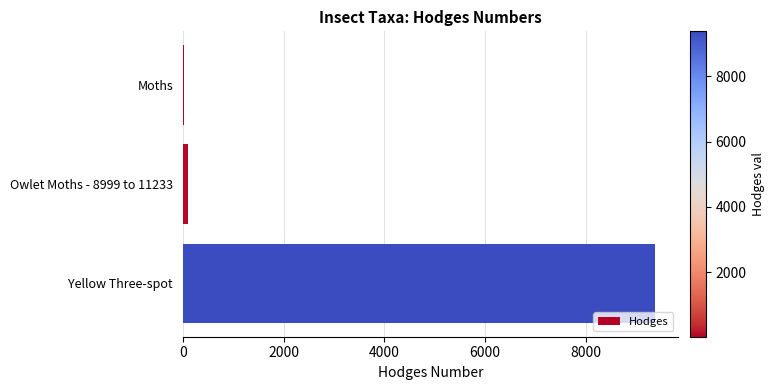

What value does the data have at Yellow Three-spot?

9373.0